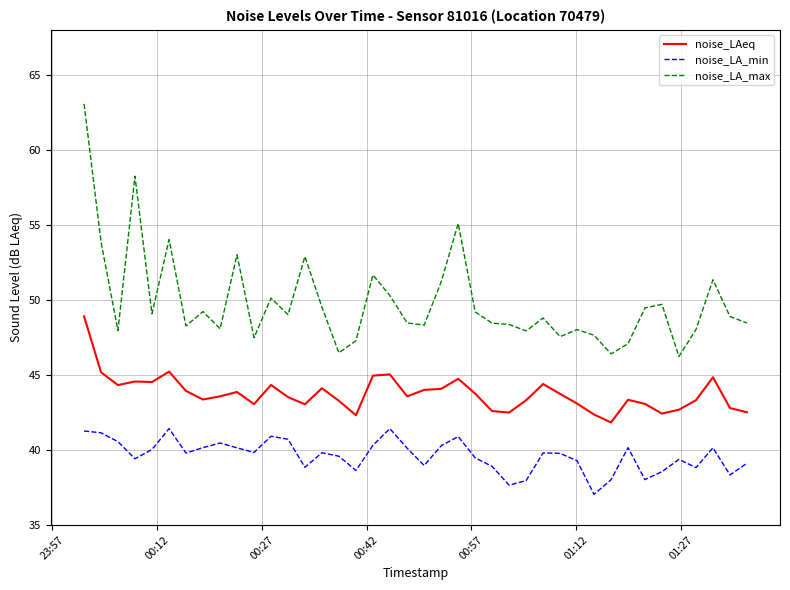

What is the difference between the maximum and minimum values in the noise_LA_max series?

16.8